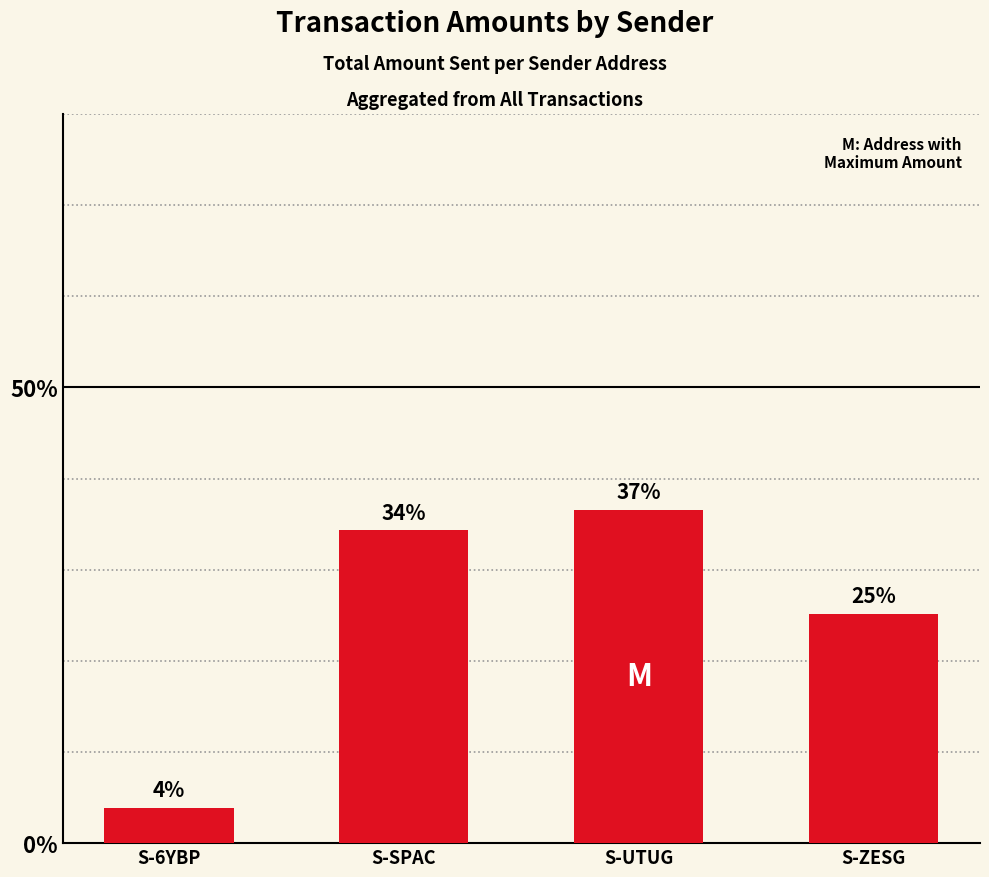

What is the average value?

25.0